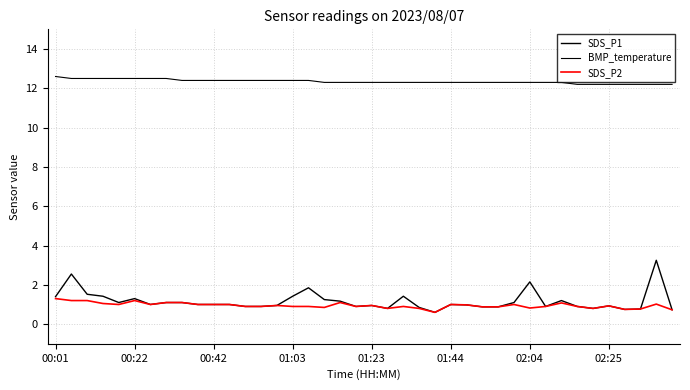

Reading left to right, what are all the values shown in this chart?

SDS_P1: 1.4	2.5	1.5	1.4	1.1	1.3	1.0	1.1	1.1	1.0	1.0	1.0	0.9	0.9	0.9	1.4	1.9	1.2	1.2	0.9	0.9	0.8	1.4	0.8	0.6	1.0	1.0	0.9	0.9	1.1	2.1	0.9	1.2	0.9	0.8	0.9	0.8	0.8	3.2	0.7
BMP_temperature: 12.6	12.5	12.5	12.5	12.5	12.5	12.5	12.5	12.4	12.4	12.4	12.4	12.4	12.4	12.4	12.4	12.4	12.3	12.3	12.3	12.3	12.3	12.3	12.3	12.3	12.3	12.3	12.3	12.3	12.3	12.3	12.3	12.3	12.2	12.2	12.2	12.2	12.2	12.2	12.2
SDS_P2: 1.3	1.2	1.2	1.1	1.0	1.2	1.0	1.1	1.1	1.0	1.0	1.0	0.9	0.9	0.9	0.9	0.9	0.8	1.1	0.9	0.9	0.8	0.9	0.8	0.6	1.0	1.0	0.9	0.9	1.0	0.8	0.9	1.1	0.9	0.8	0.9	0.8	0.8	1.0	0.7